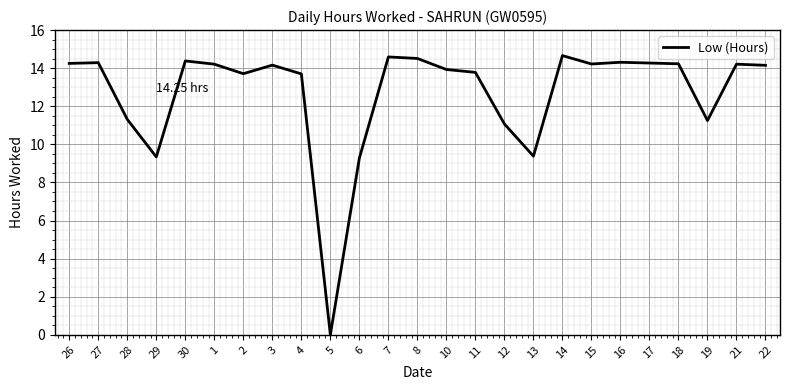

What is the change in value from 5 to 10?

+13.9